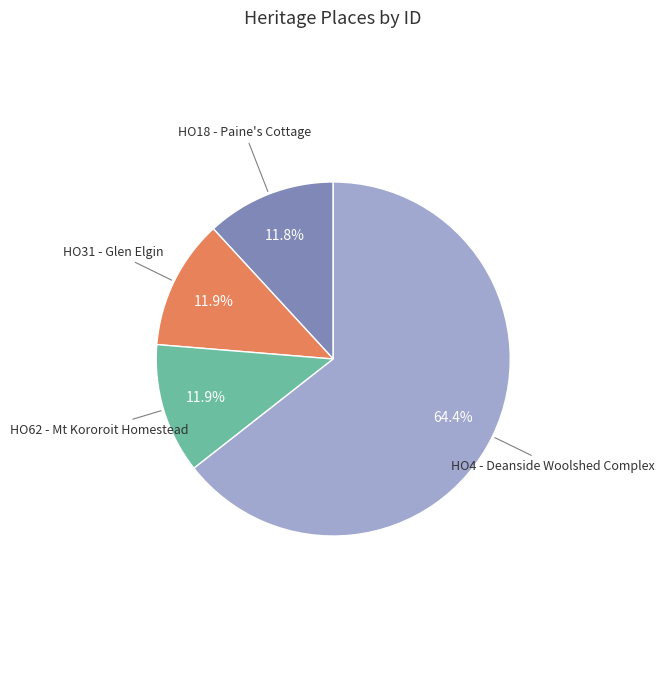

Count the number of slices in the pie.

4